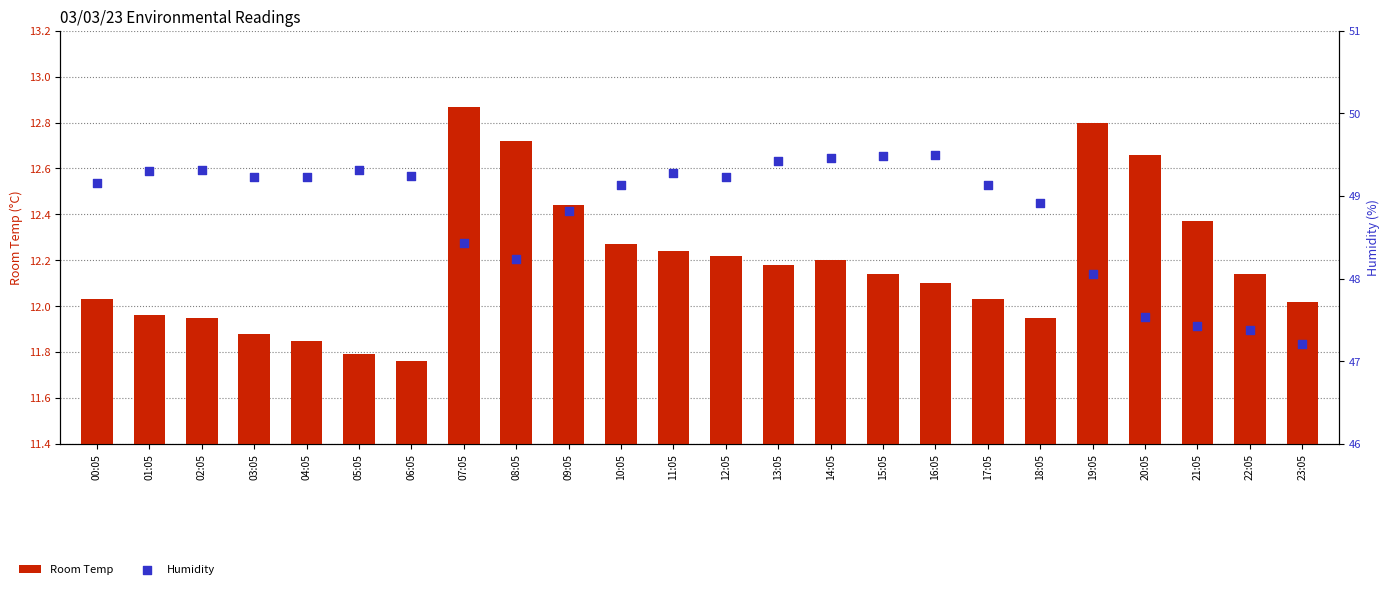

Which series has the widest spread of Y values?

Humidity